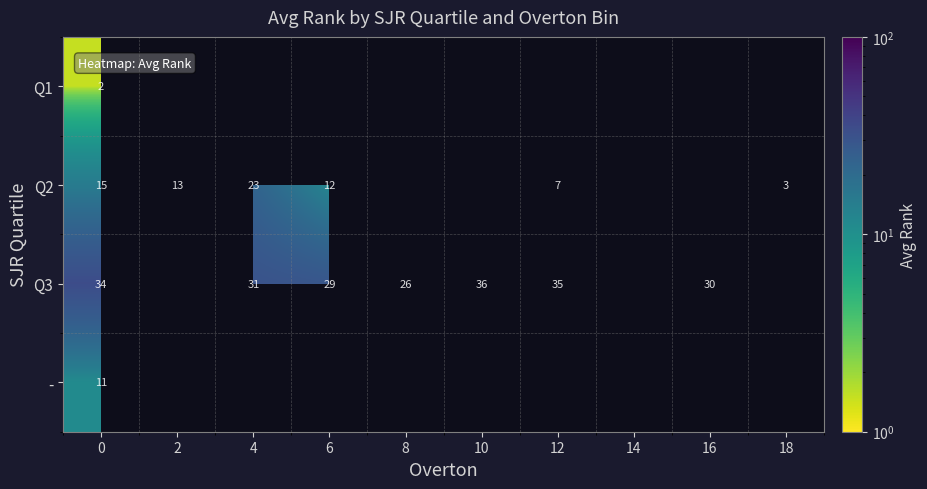

The Q2 series shows 20.8 at 2. True or false?

False